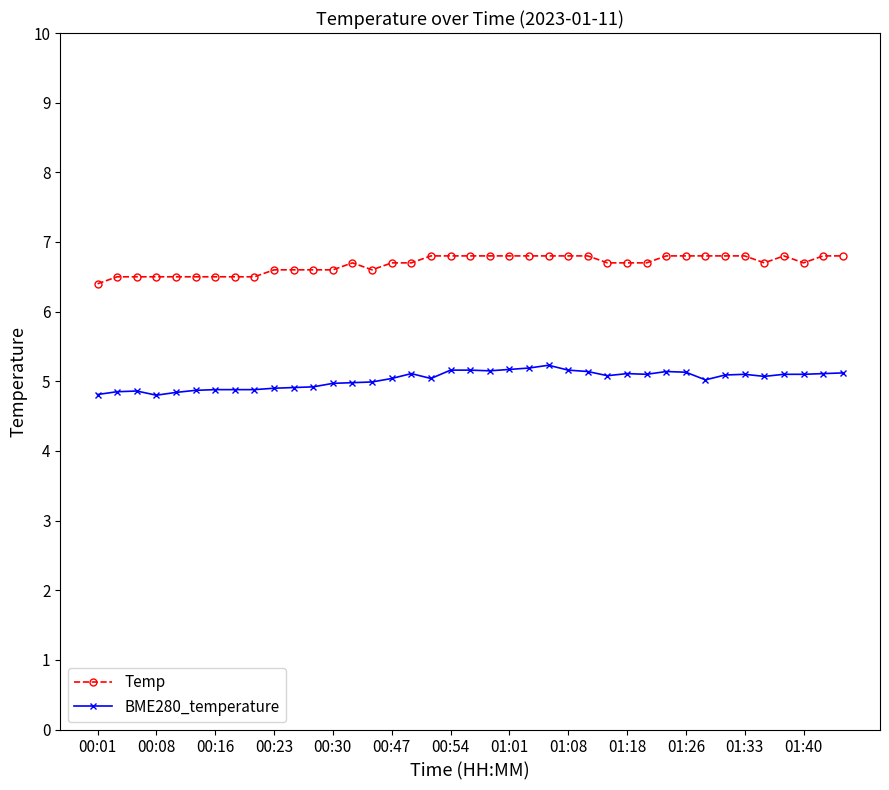

How many data points does each series have?

39